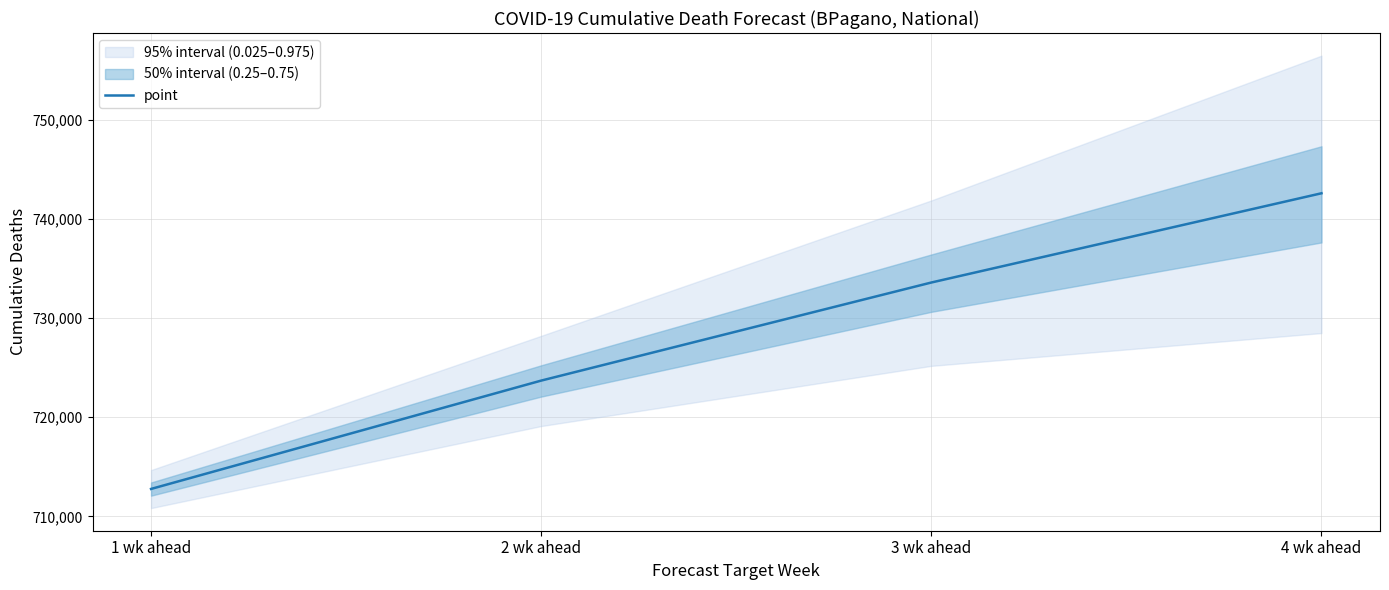

True or false: the data has more than 2 interior local peaks.

False